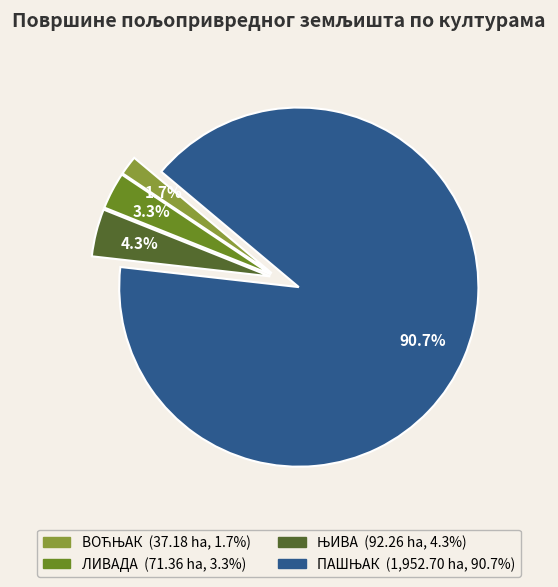

How much of the chart is everything except ЛИВАДА?

96.7%